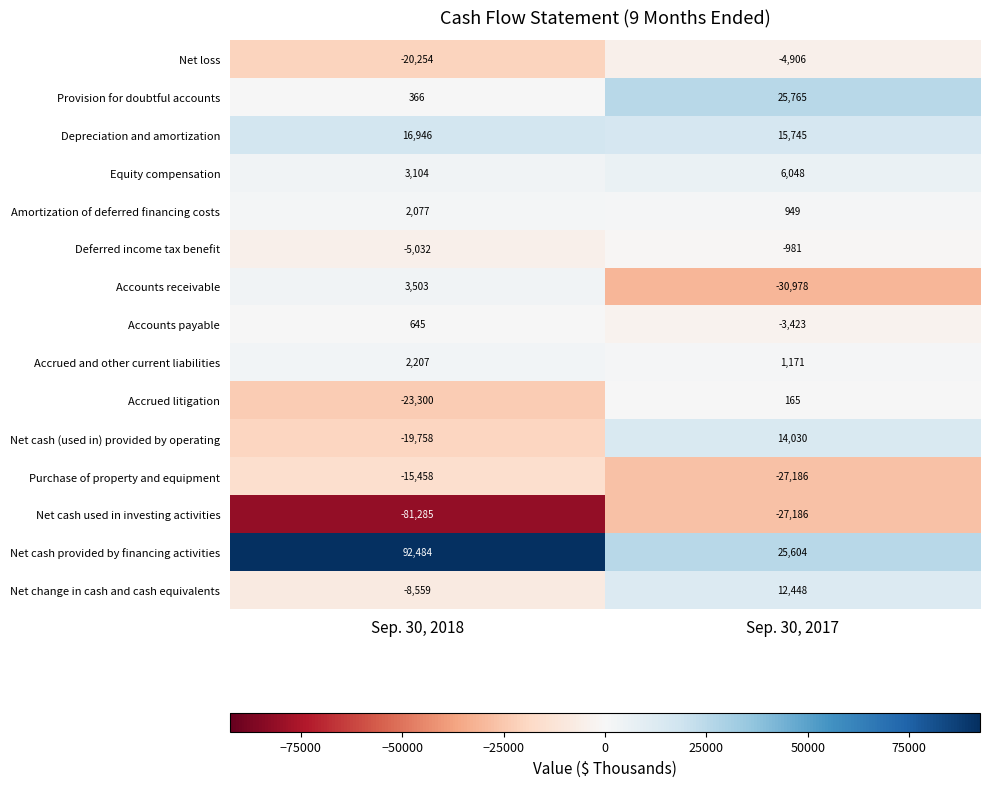

At which category is the sum across all series the highest?

Sep. 30, 2017